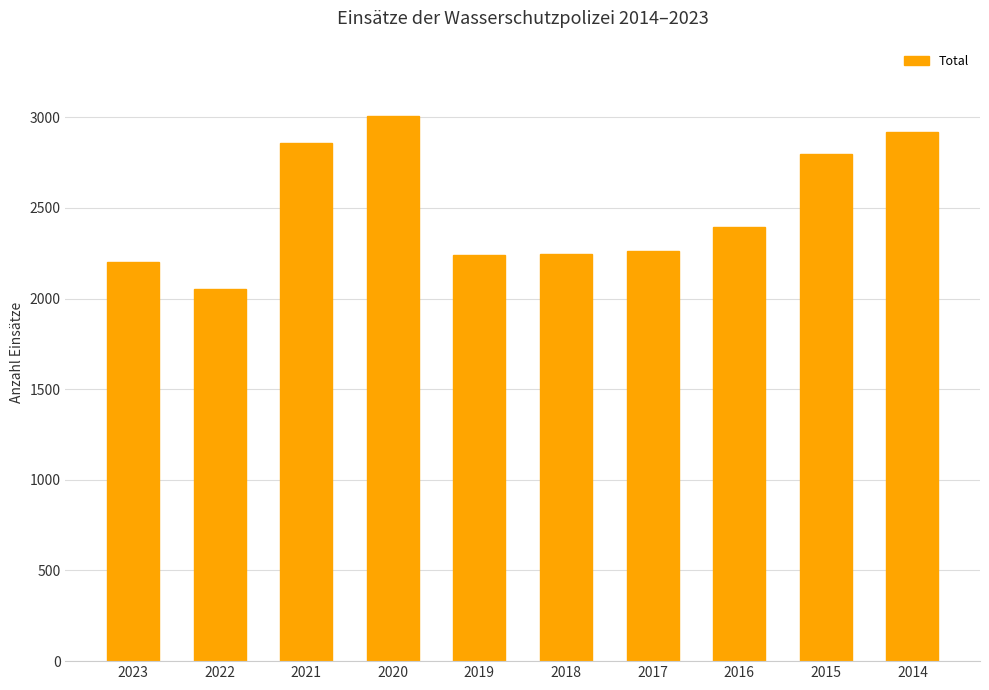

What is the difference between the second highest and minimum values?

866